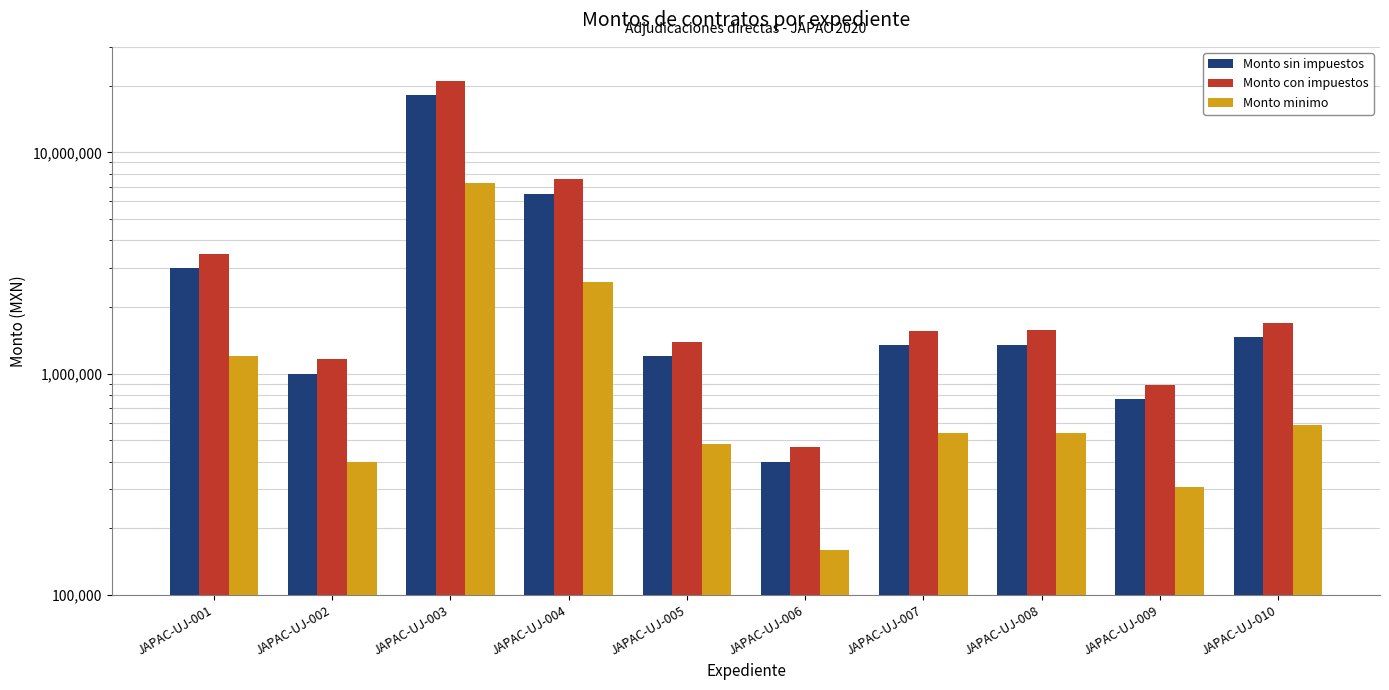

How many values in the Monto con impuestos series exceed 1566000?

4